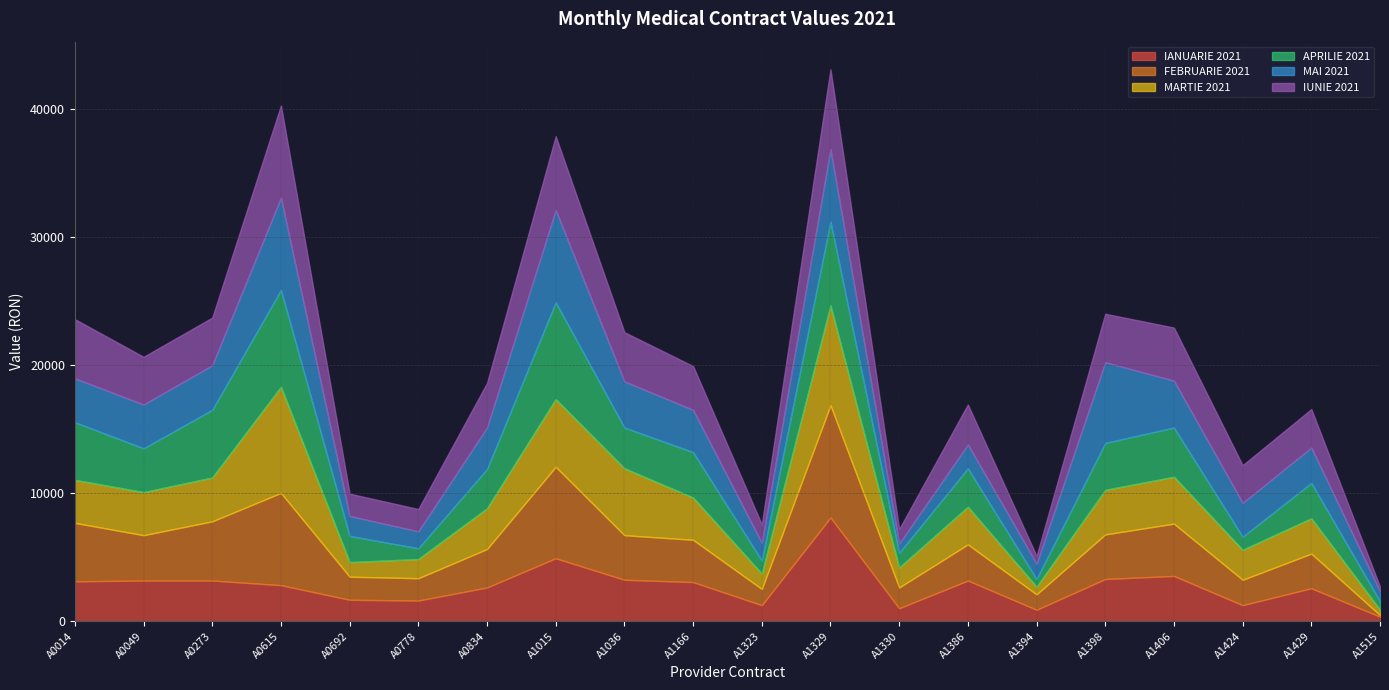

Is the value of FEBRUARIE 2021 at A1406 greater than the value of MARTIE 2021 at A1166?

Yes